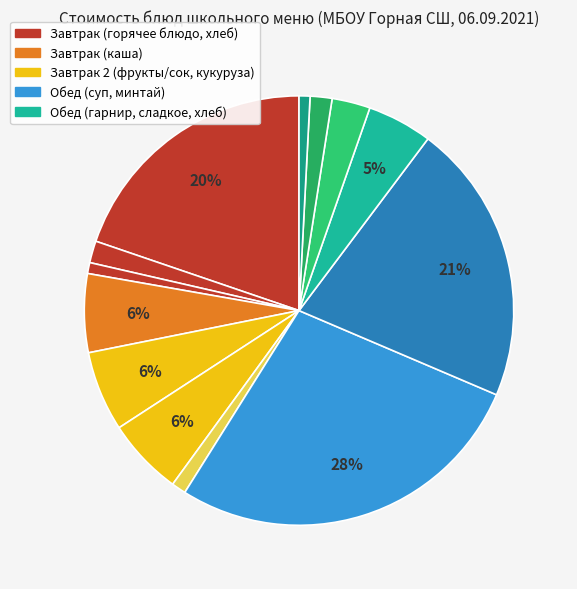

Count the number of slices in the pie.

13